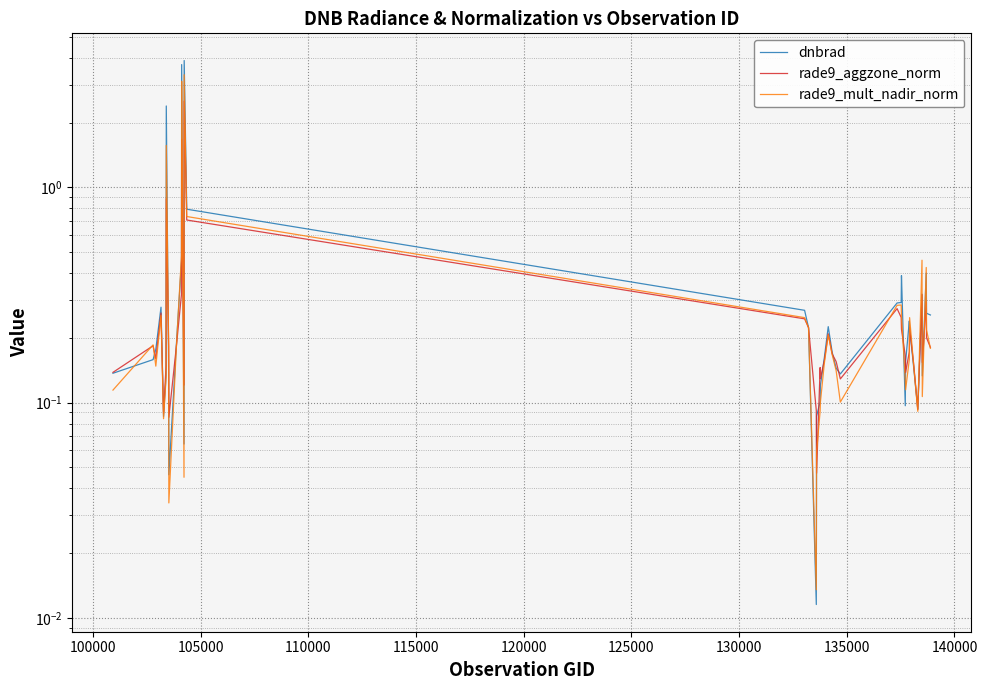

Rank the series by their average value, from highest to lowest.

dnbrad, rade9_mult_nadir_norm, rade9_aggzone_norm